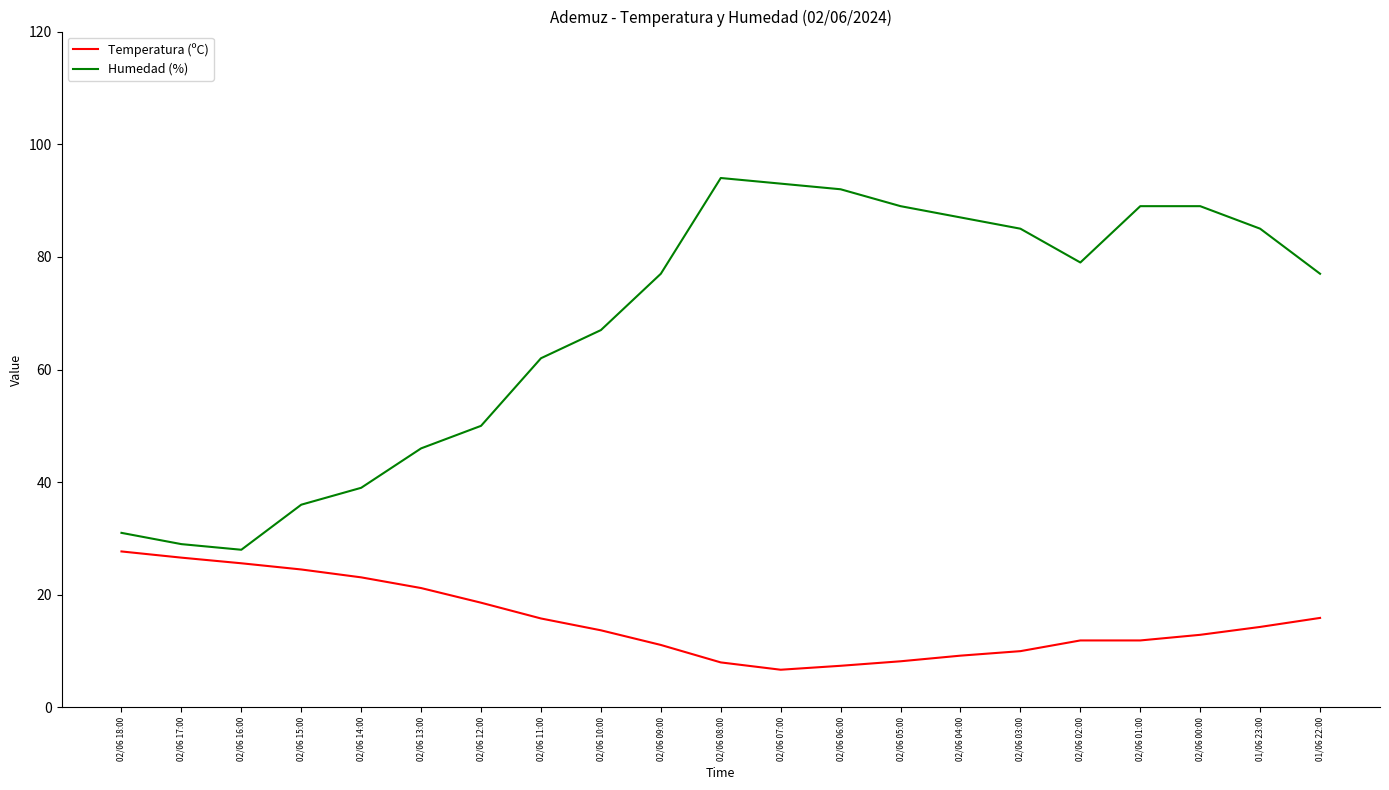

Which label corresponds to the largest value in the chart?

02/06 08:00